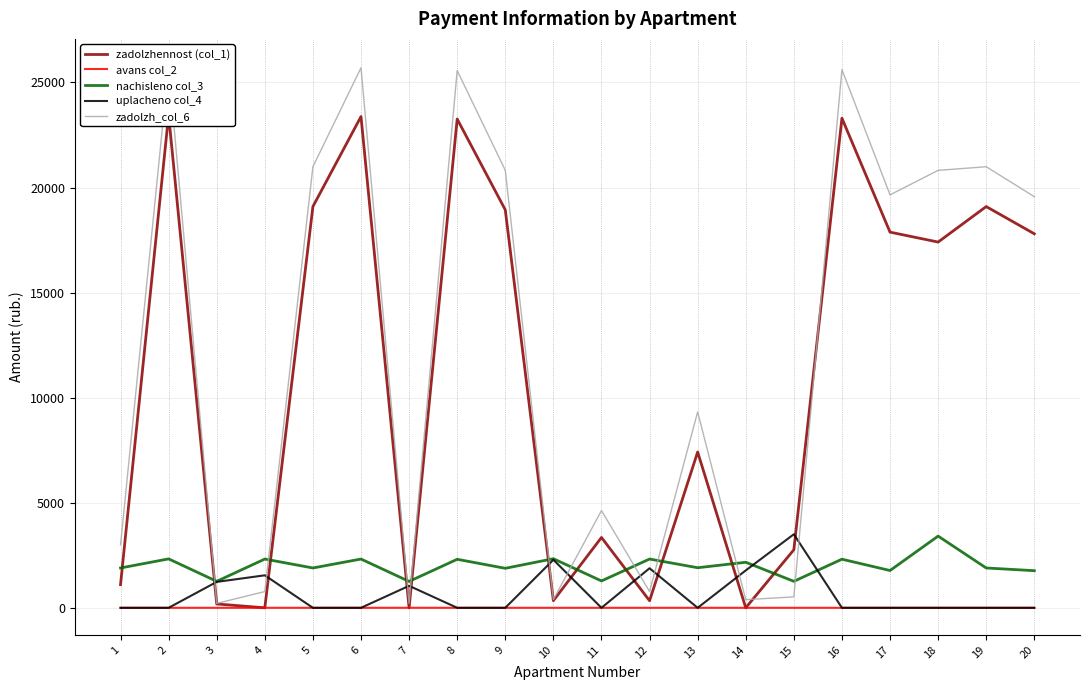

True or false: zadolzhennost (col_1) and uplacheno col_4 cross at least once.

True